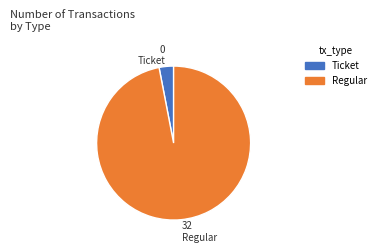

Which category accounts for the majority?

Regular